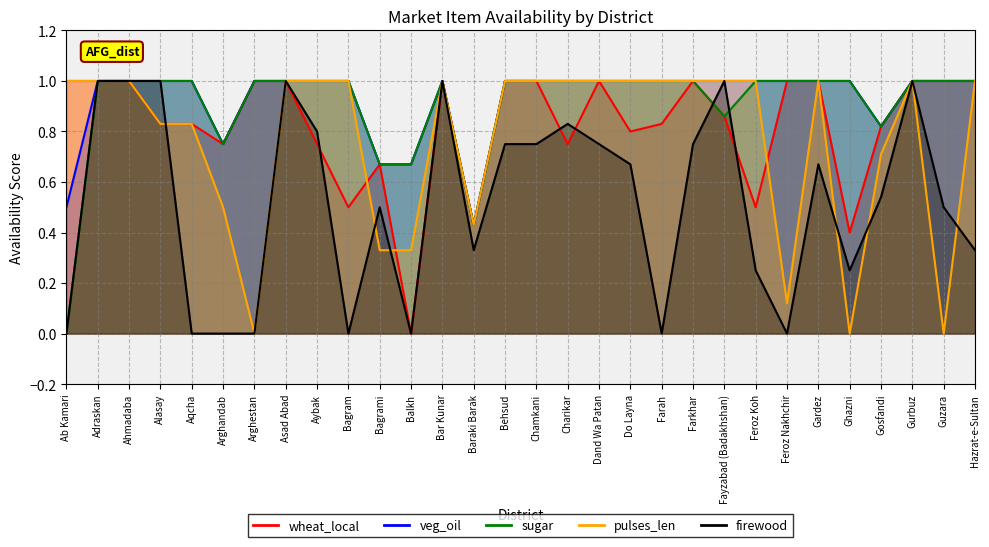

Where do wheat_local and pulses_len first cross each other?

Bagram and Bagrami